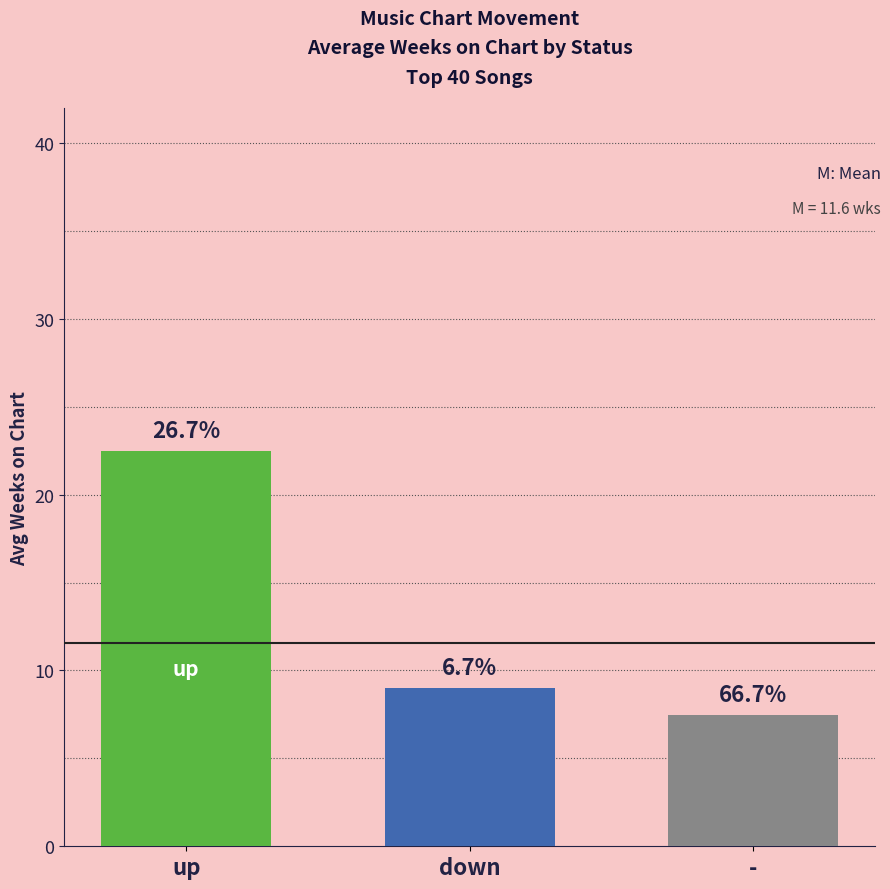

How many bars are there in total?

3